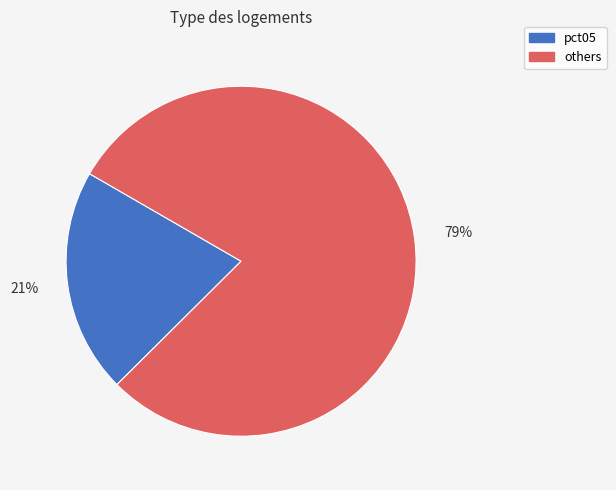

Count the number of slices in the pie.

2